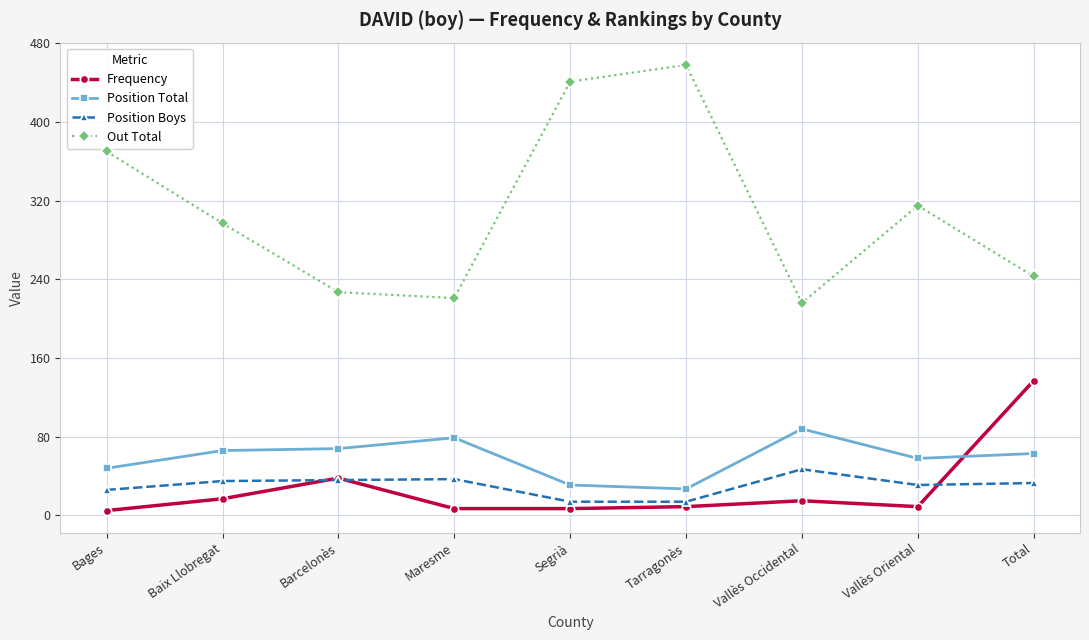

What is the minimum value for Out Total?

216